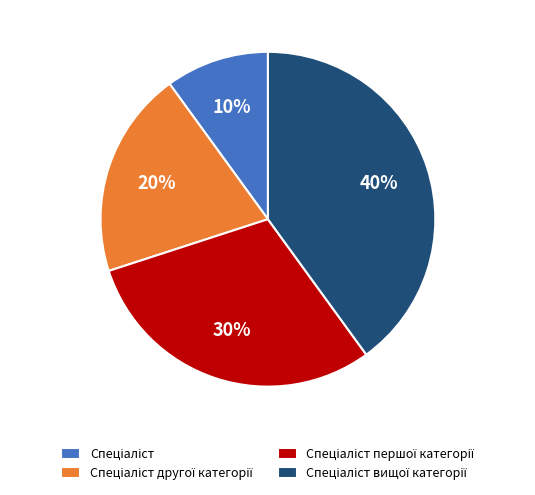

Does any single category account for the majority?

No